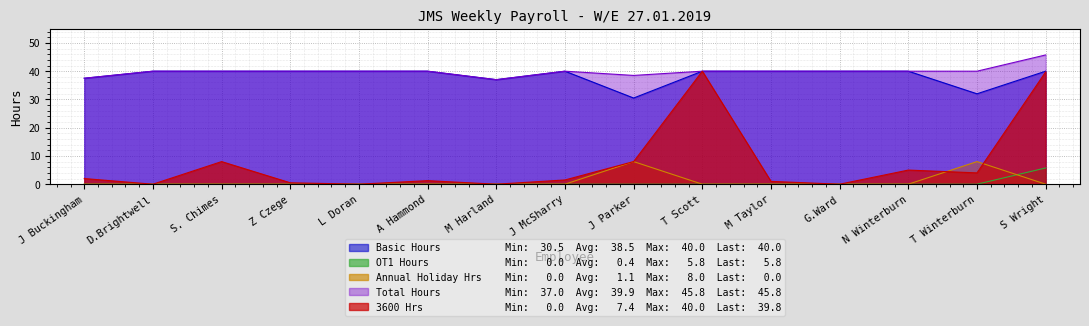

Reading left to right, transcribe all the data shown in this chart.

Basic Hours: J Buckingham=37.5	D.Brightwell=40.0	S. Chimes=40.0	Z Czege=40.0	L Doran=40.0	A Hammond=40.0	M Harland=37.0	J McSharry=40.0	J Parker=30.5	T Scott=40.0	M Taylor=40.0	G.Ward=40.0	N Winterburn=40.0	T Winterburn=32.0	S Wright=40.0
OT1 Hours: J Buckingham=0.0	D.Brightwell=0.0	S. Chimes=0.0	Z Czege=0.0	L Doran=0.0	A Hammond=0.0	M Harland=0.0	J McSharry=0.0	J Parker=0.0	T Scott=0.0	M Taylor=0.0	G.Ward=0.0	N Winterburn=0.0	T Winterburn=0.0	S Wright=5.8
Annual Holiday Hrs: J Buckingham=0.0	D.Brightwell=0.0	S. Chimes=0.0	Z Czege=0.0	L Doran=0.0	A Hammond=0.0	M Harland=0.0	J McSharry=0.0	J Parker=8.0	T Scott=0.0	M Taylor=0.0	G.Ward=0.0	N Winterburn=0.0	T Winterburn=8.0	S Wright=0.0
Total Hours: J Buckingham=37.5	D.Brightwell=40.0	S. Chimes=40.0	Z Czege=40.0	L Doran=40.0	A Hammond=40.0	M Harland=37.0	J McSharry=40.0	J Parker=38.5	T Scott=40.0	M Taylor=40.0	G.Ward=40.0	N Winterburn=40.0	T Winterburn=40.0	S Wright=45.8
3600 Hrs: J Buckingham=2.0	D.Brightwell=0.0	S. Chimes=8.0	Z Czege=0.5	L Doran=0.0	A Hammond=1.2	M Harland=0.0	J McSharry=1.5	J Parker=8.0	T Scott=40.0	M Taylor=1.0	G.Ward=0.0	N Winterburn=5.0	T Winterburn=4.0	S Wright=39.8